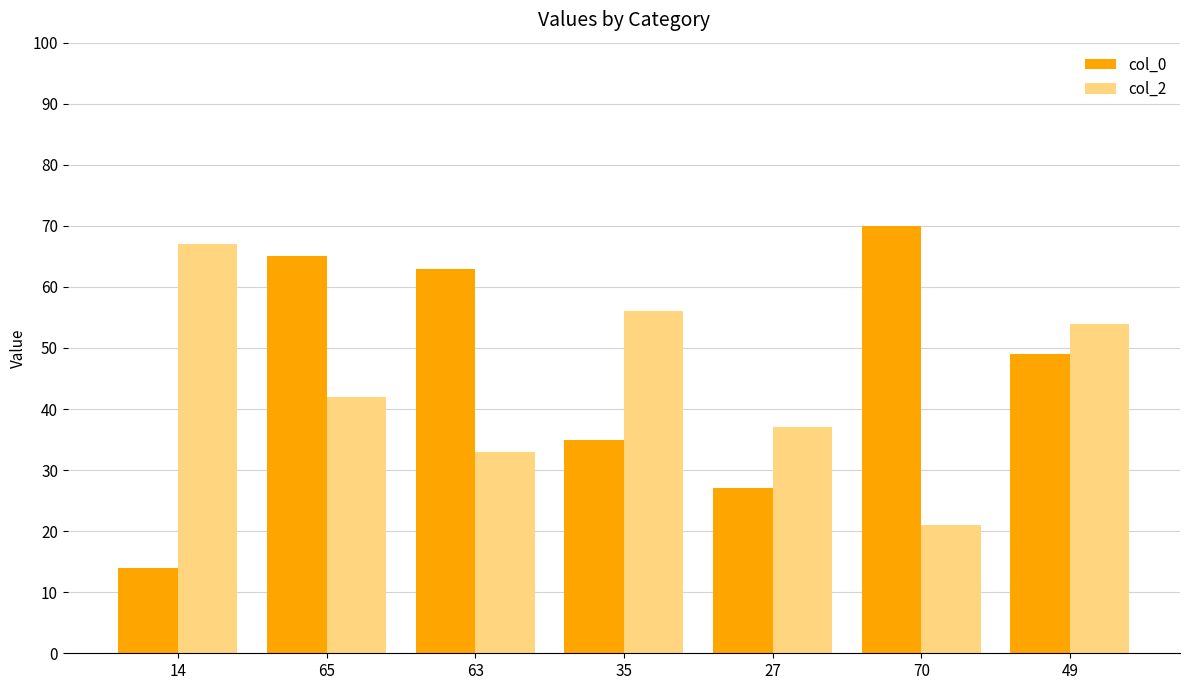

Which category has the highest value across all series?

70